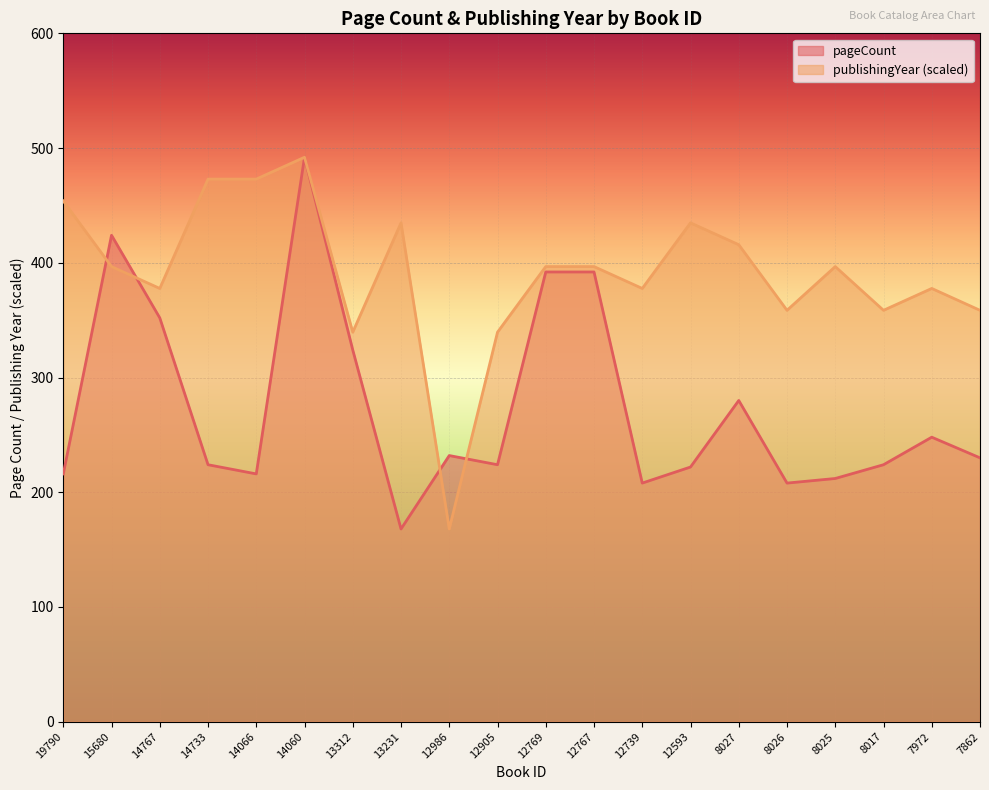

True or false: publishingYear and pageCount intersect in this chart.

True